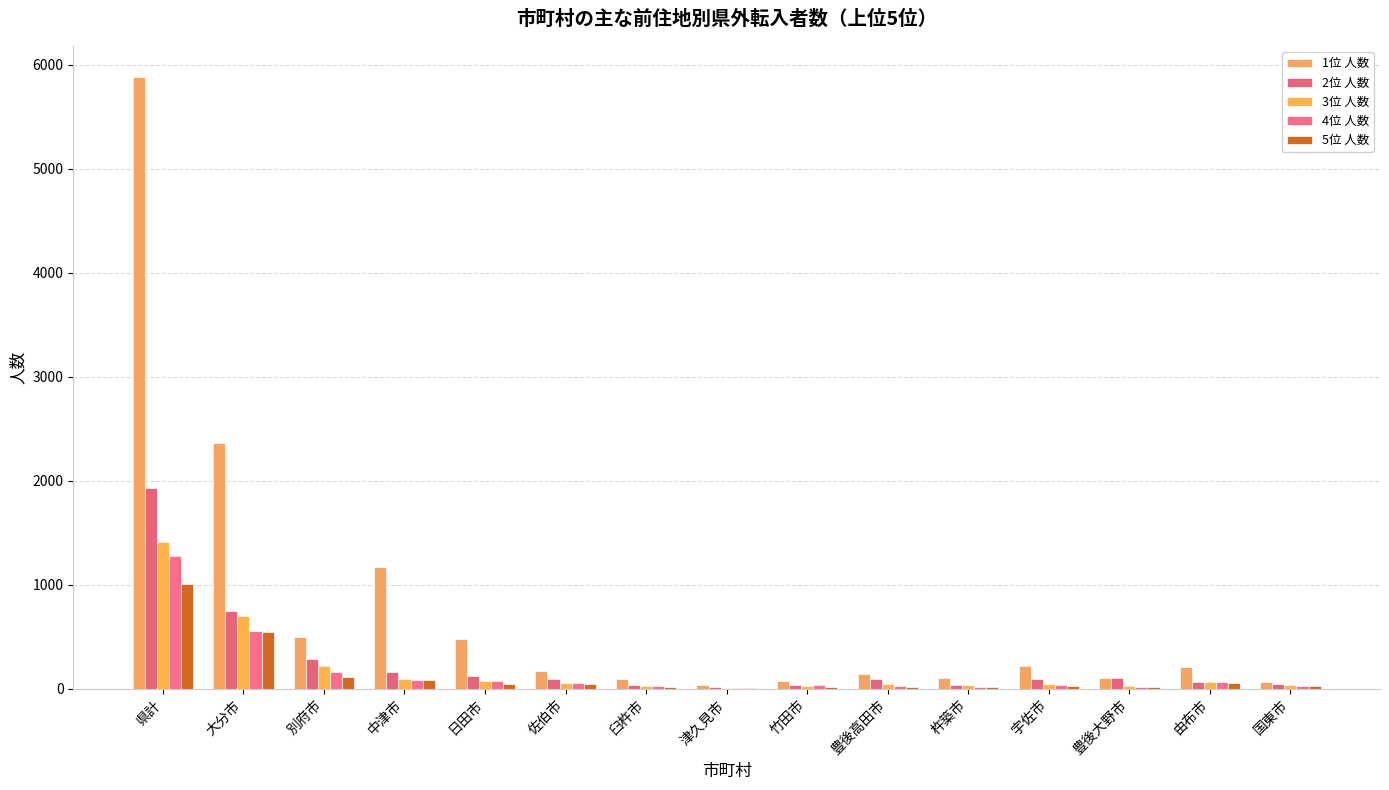

The value of 3位 人数 at 県計 is 872. True or false?

False